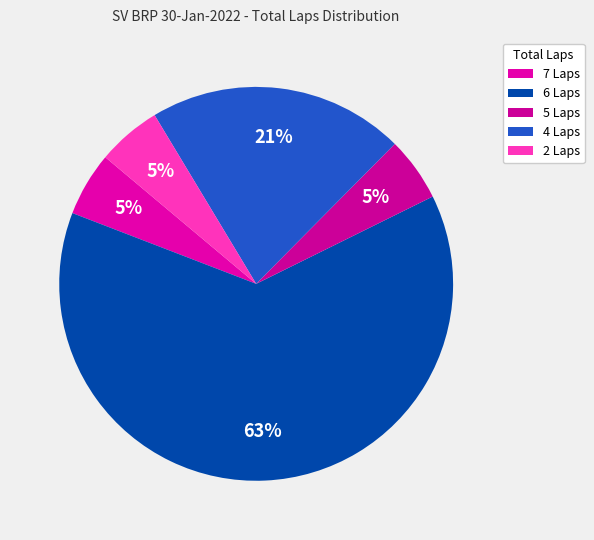

Count the number of slices in the pie.

5